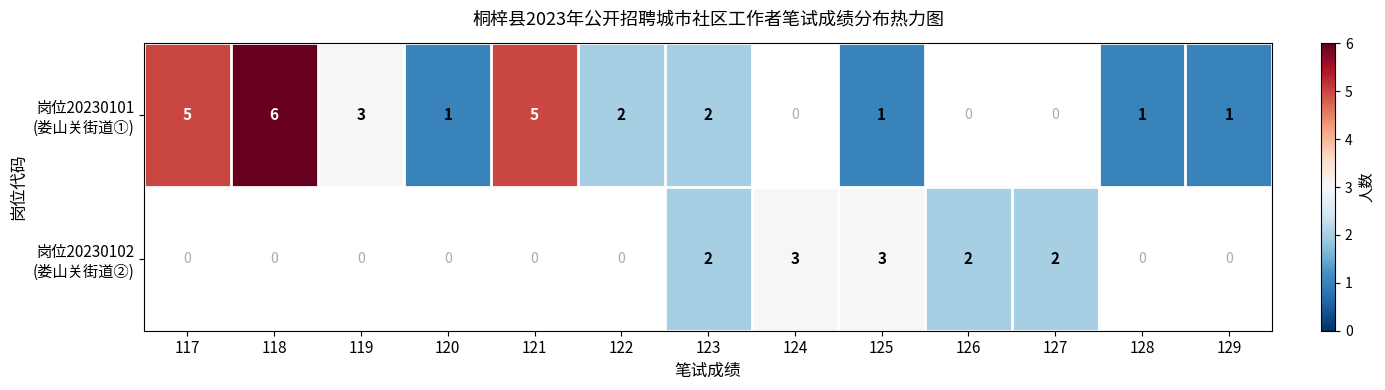

How many positive values does the 岗位20230102 (娄山关街道②) series have?

5